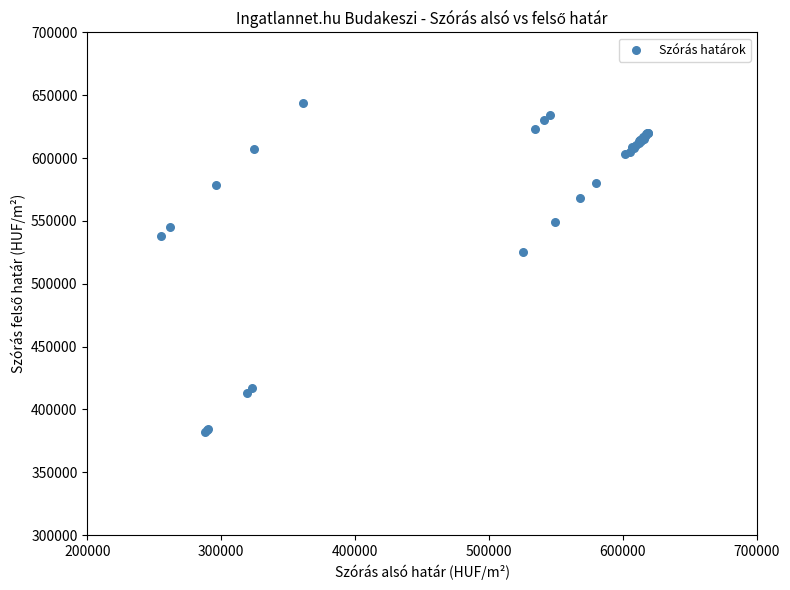

What Y value in the scatter plot is closest to 513104?

525210